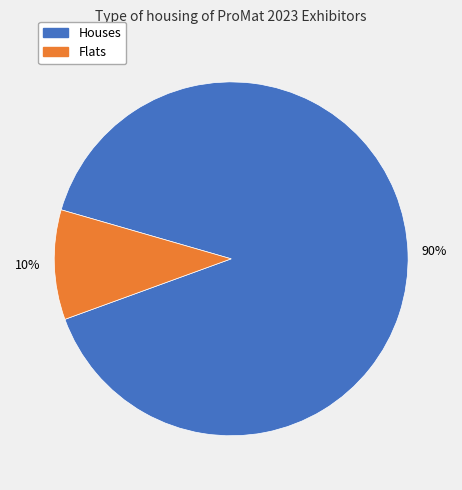

Is there any slice that represents more than half of the pie?

Yes